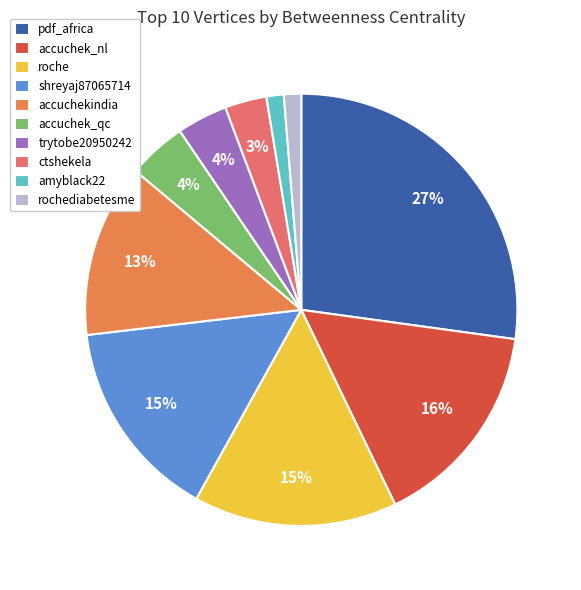

To the nearest percent, what is the combined percentage of pdf_africa and rochediabetesme?

28%